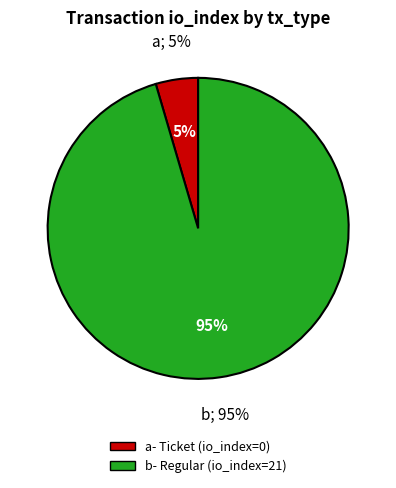

Is it true that Ticket (io_index=0) is 1% of the pie?

False